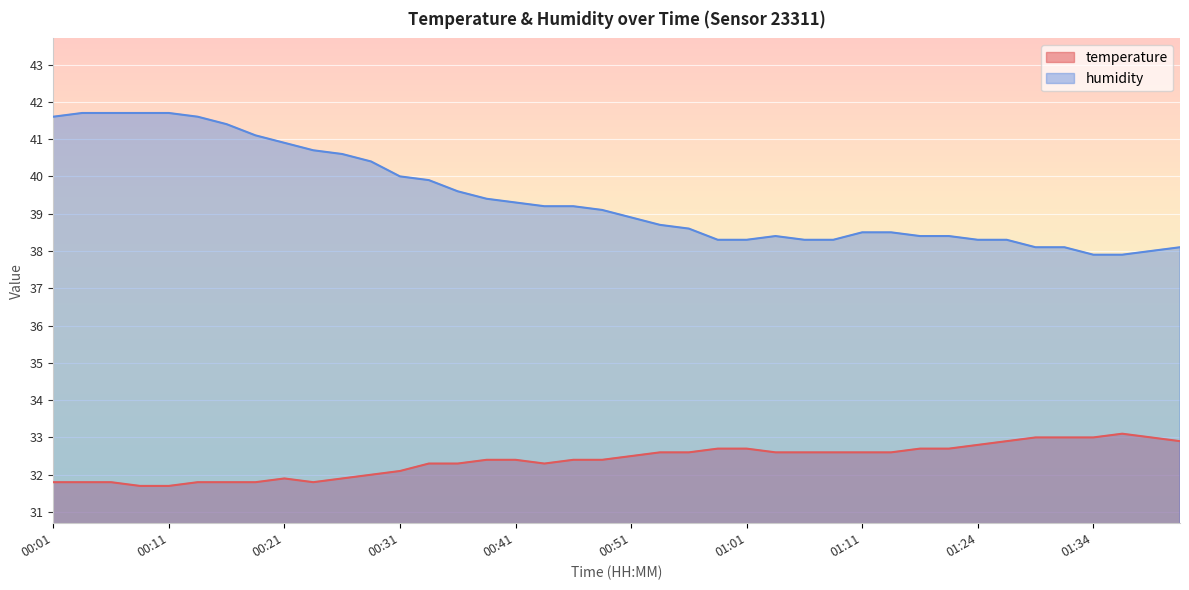

Which series has the largest total across all categories?

humidity